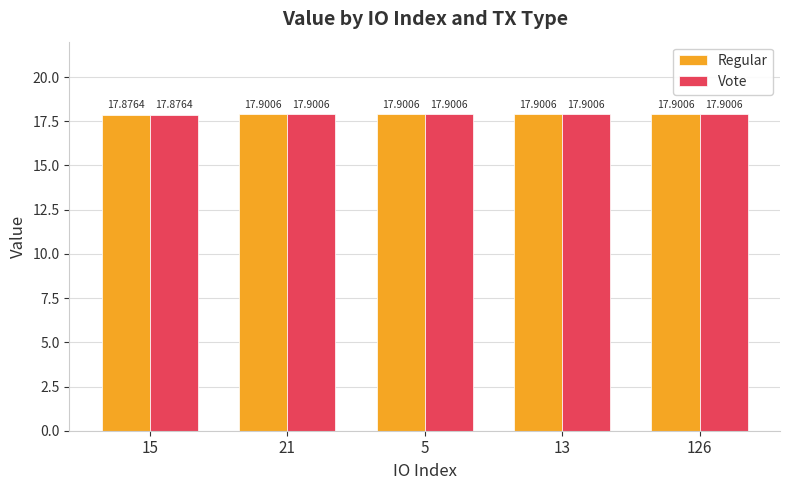

What is the approximate value of Regular at 13?

17.9